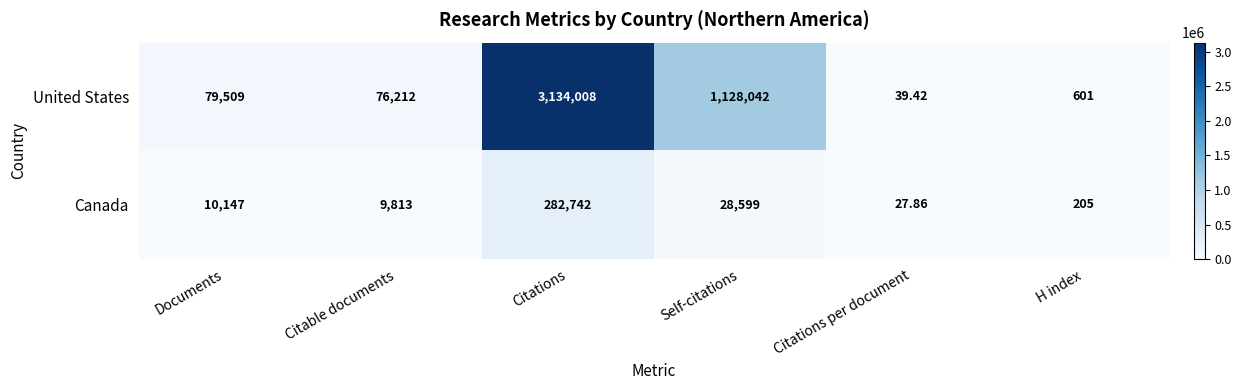

Which series has the largest total across all categories?

United States